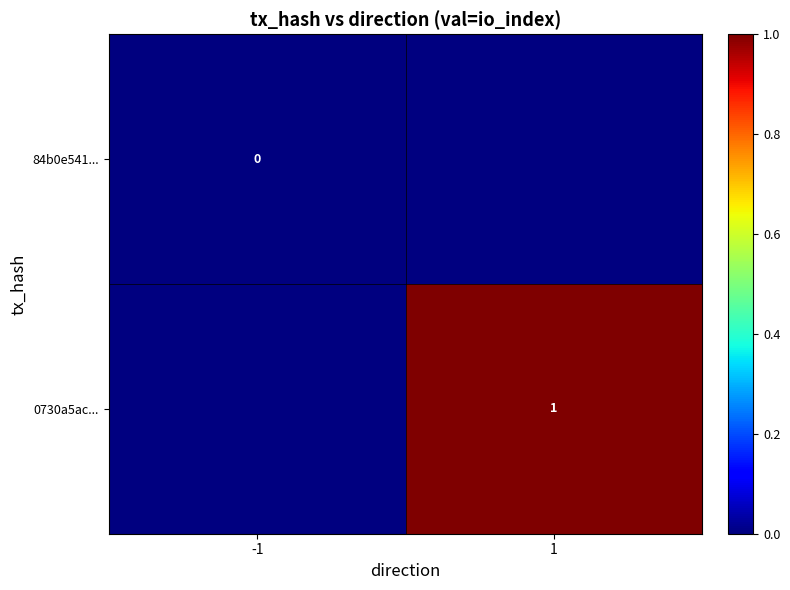

Is it true that 0730a5ac... equals 1 at 1?

True